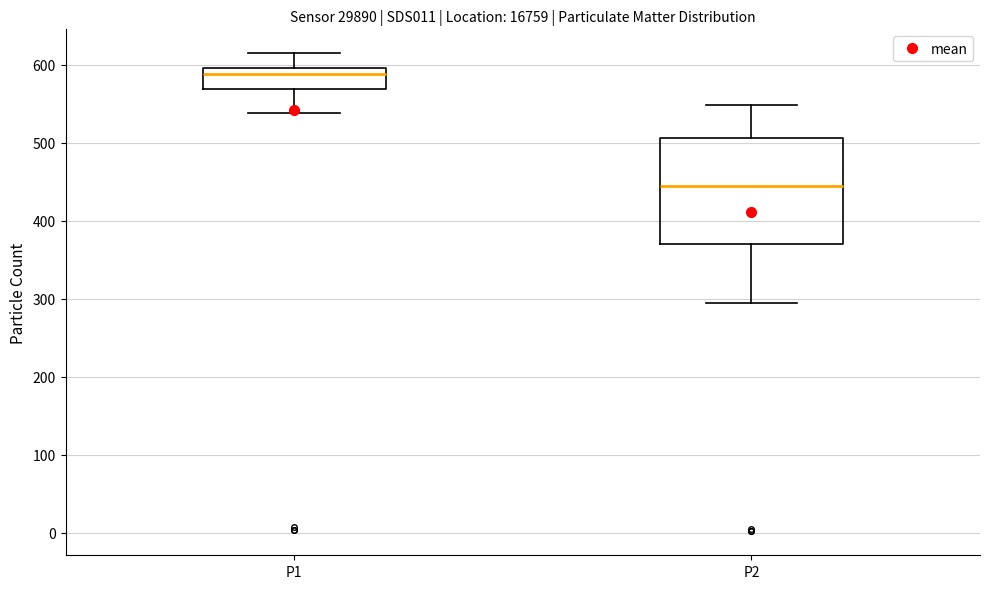

Where is the lower edge of the box for P1 on the y-axis? The values are not printed on the chart, so give them approximately, as read against the axis.

570